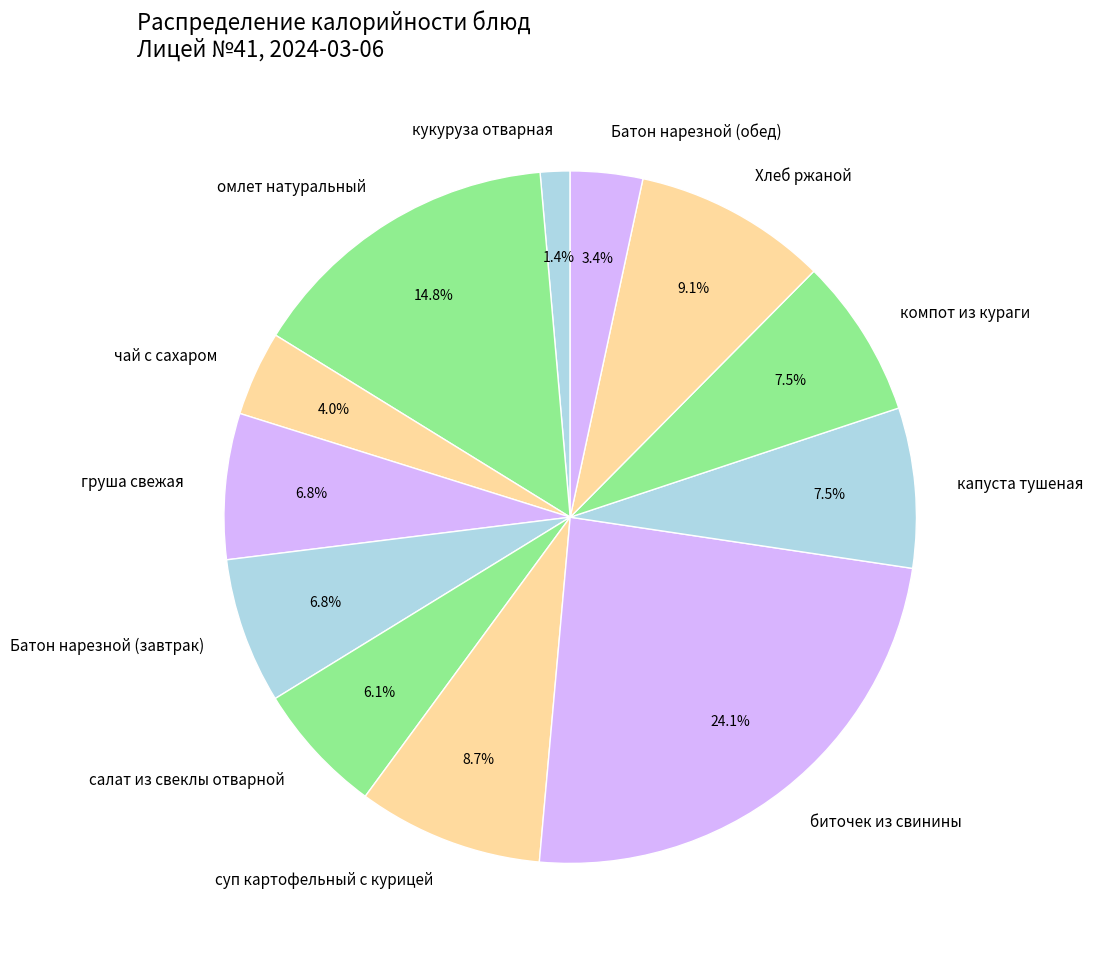

Is there a majority slice in this chart?

No